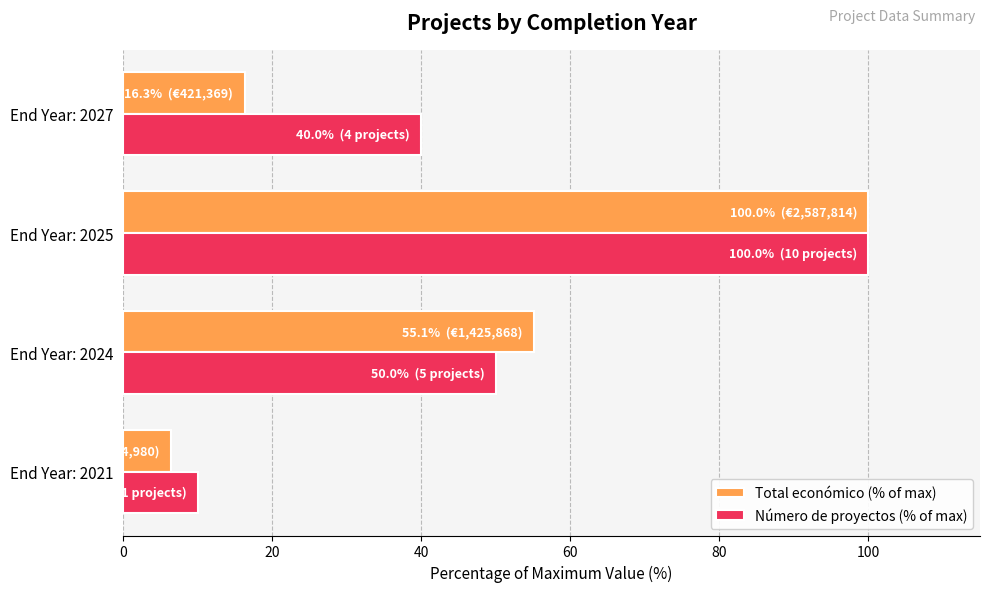

What is the sum of the Total económico (% of max) values at End Year: 2024 and End Year: 2027?

71.4